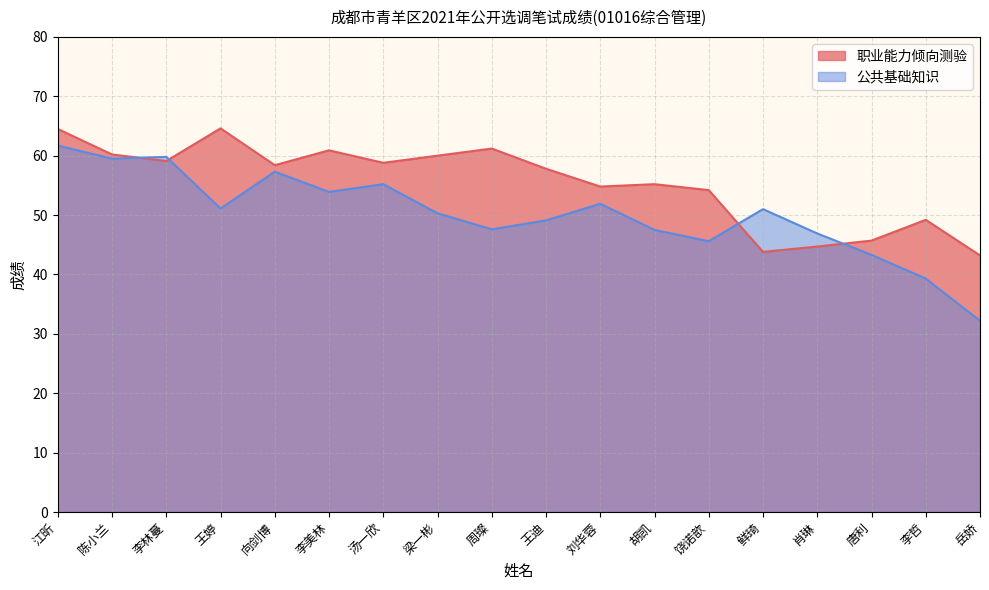

What is the approximate value of 职业能力倾向测验 at 李林蔓?

59.1